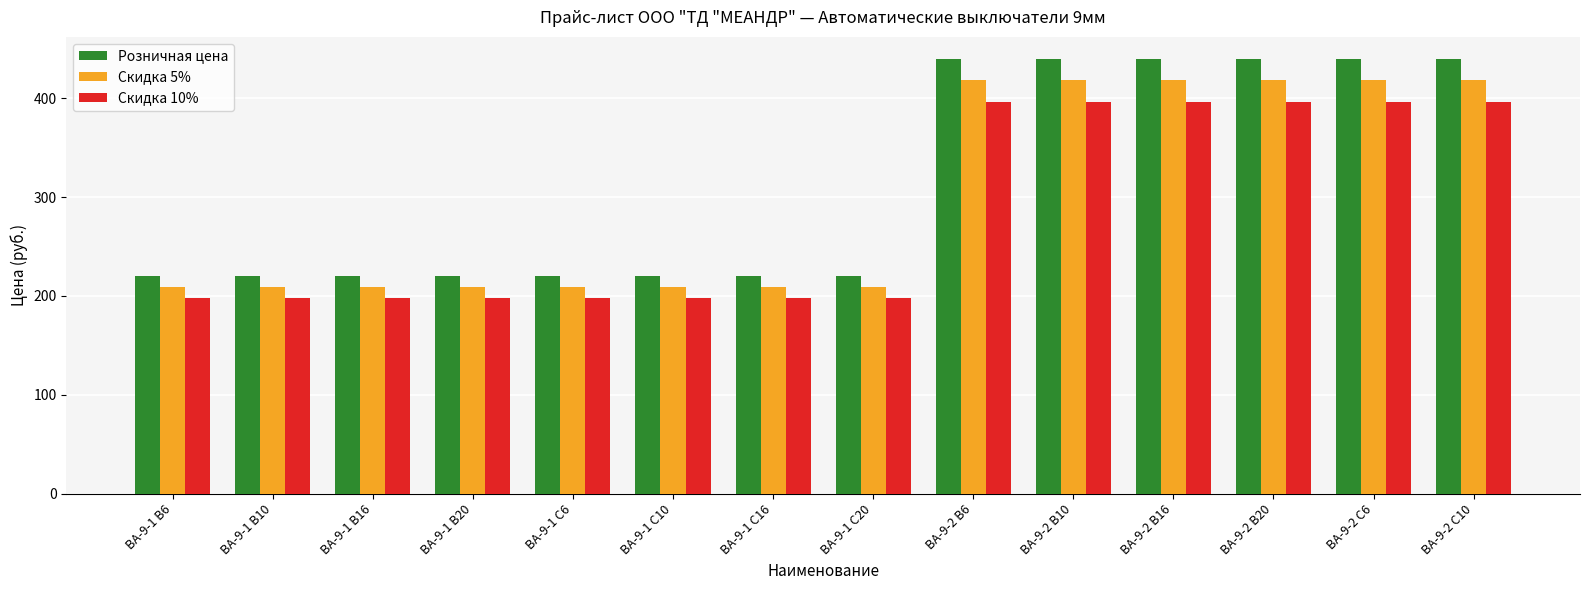

How many bars are there in total?

42